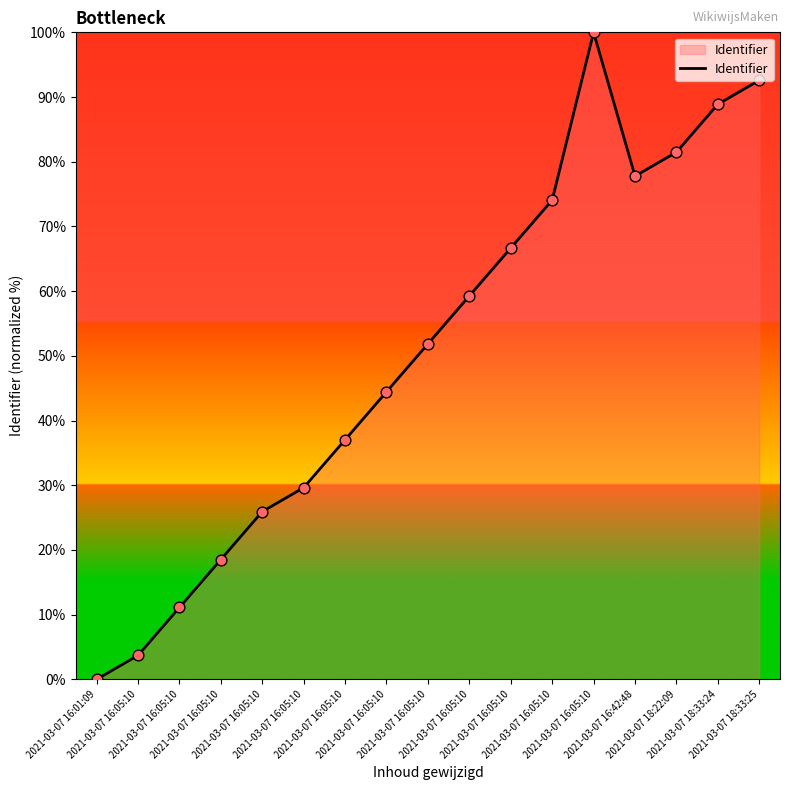

Which has a higher value, 2021-03-07 16:05:10 or 2021-03-07 16:05:10?

2021-03-07 16:05:10